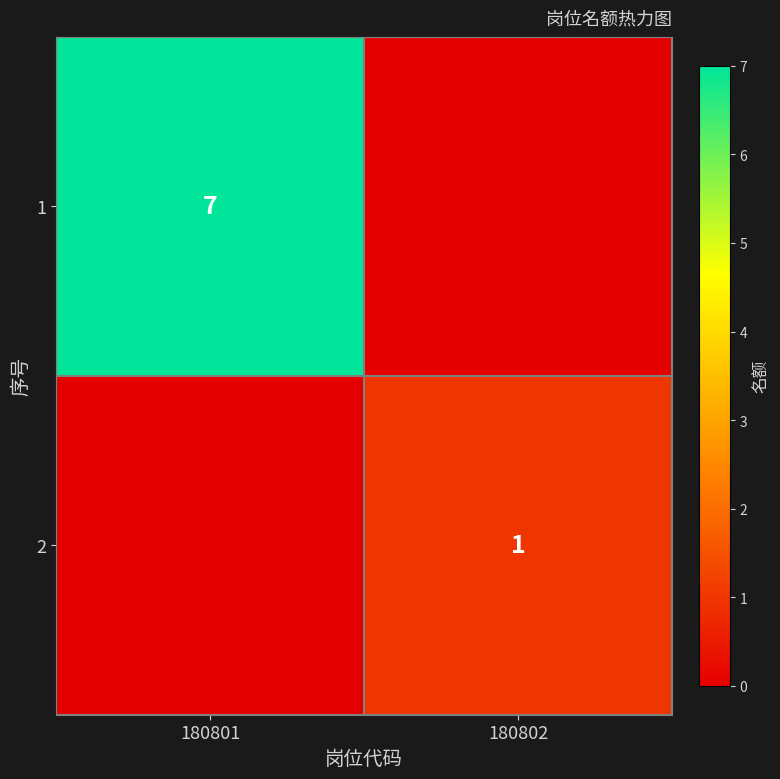

The 1 series shows 12 at 180801. True or false?

False